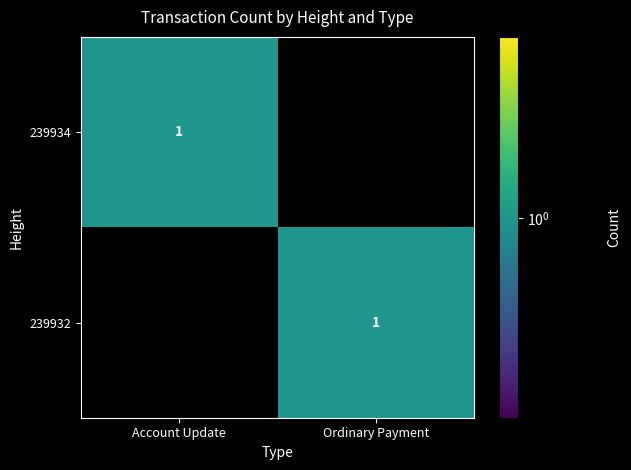

True or false: 239934 has a value of 1 at Account Update.

True